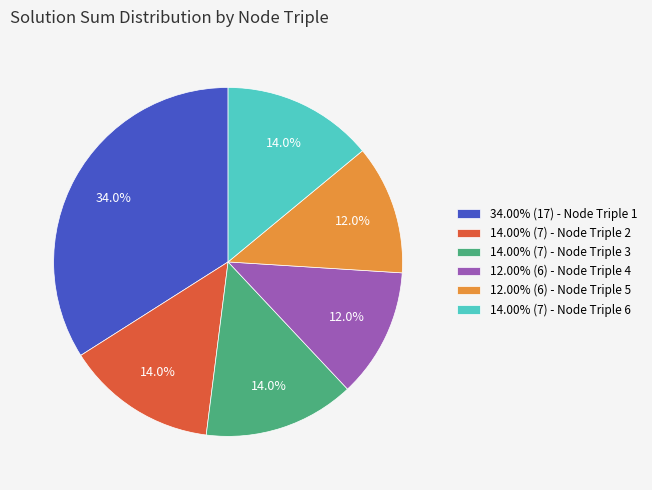

Approximately how many times larger is the value at 12.00% (6) - Node Triple 5 compared to 12.00% (6) - Node Triple 4?

1.0